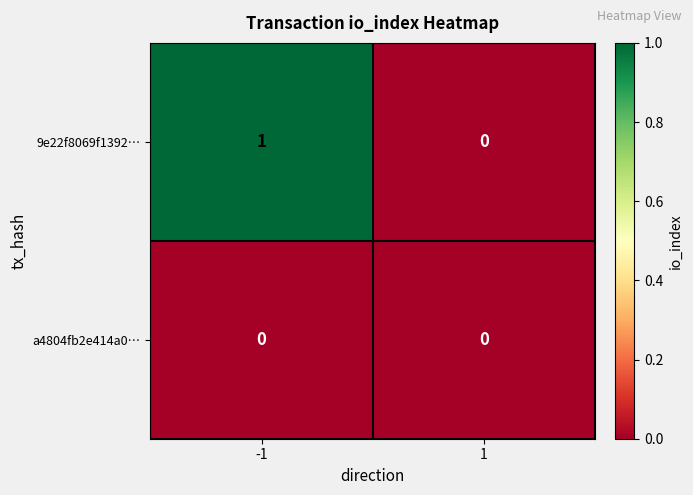

Which series changed the most between -1 and 1?

9e22f8069f1392…